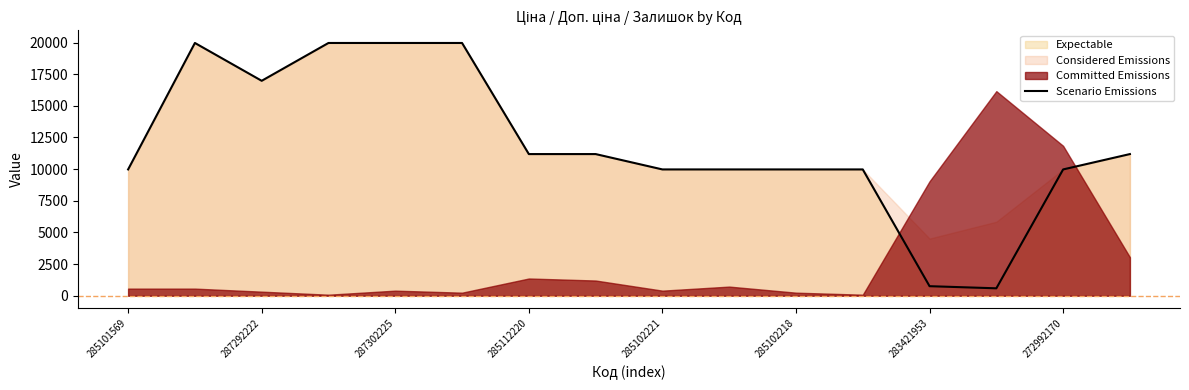

True or false: Scenario Emissions has a value of 9975.0 at 272992170.

True